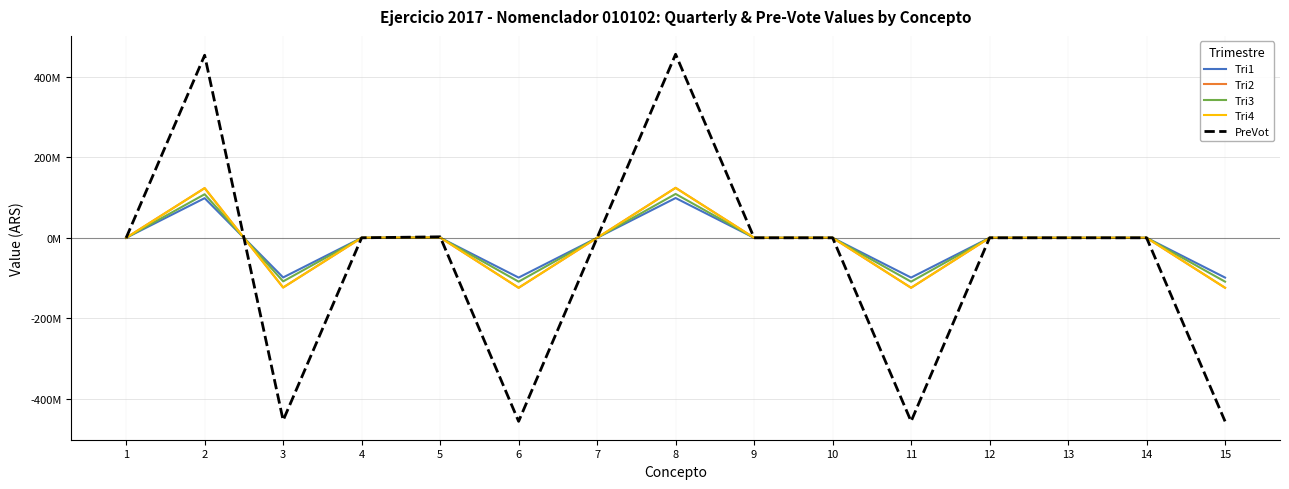

How many interior local valleys does the PreVot series have?

3